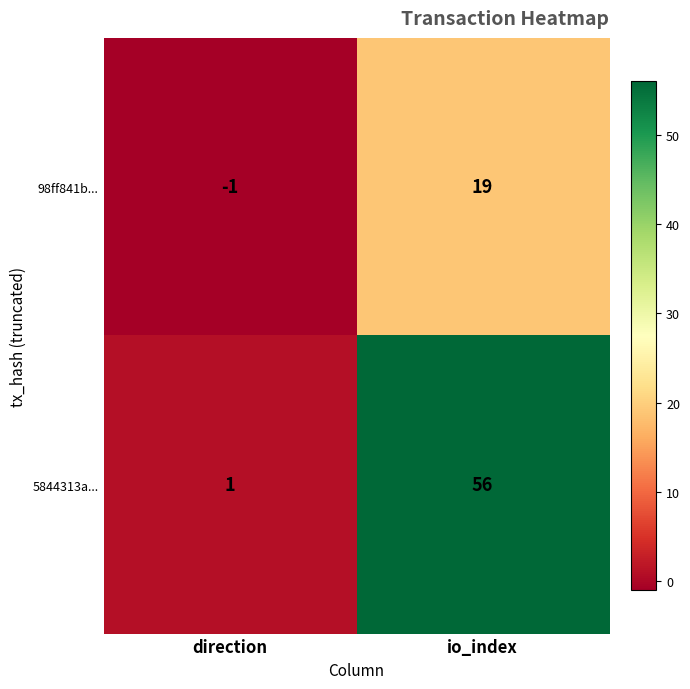

What is the smallest value displayed?

-1